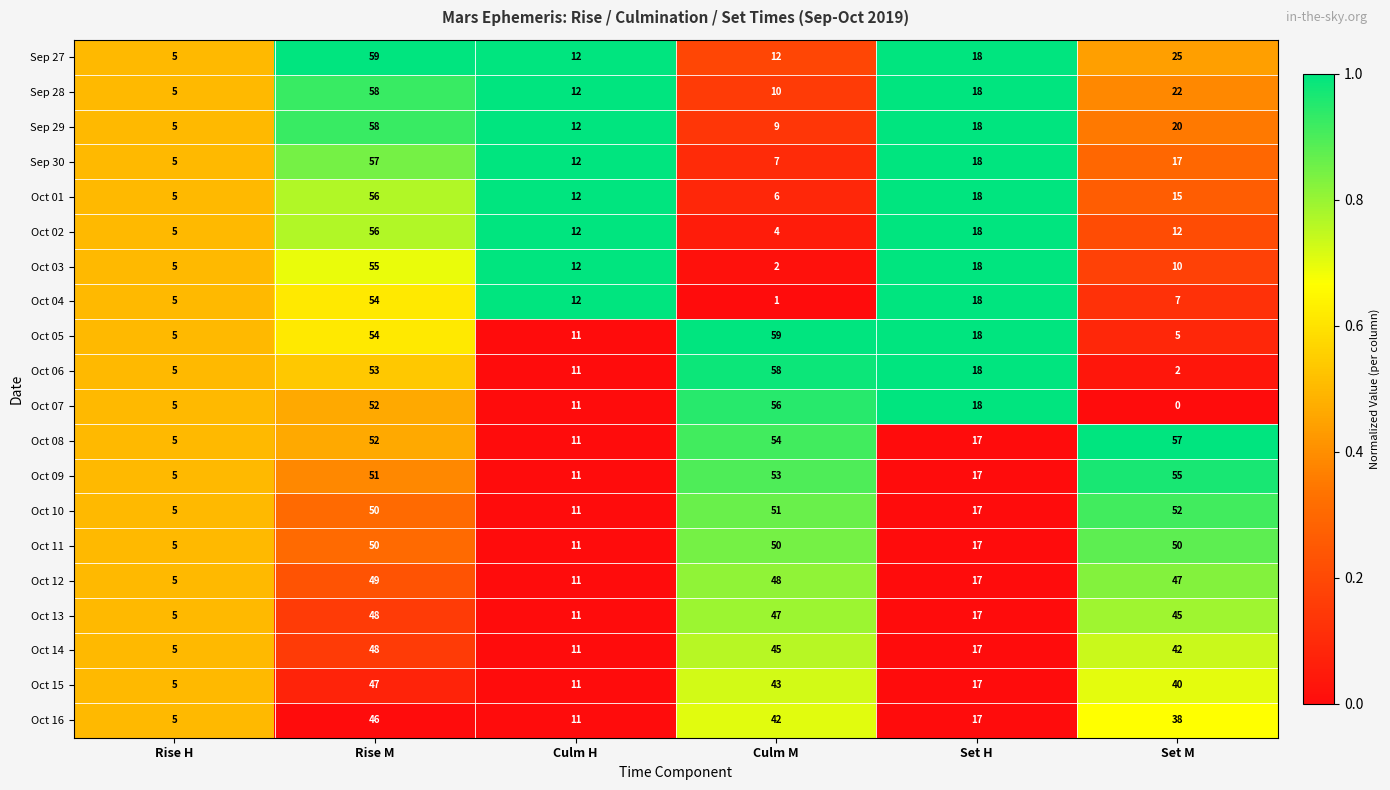

What is the total value across all series at Set H?

351